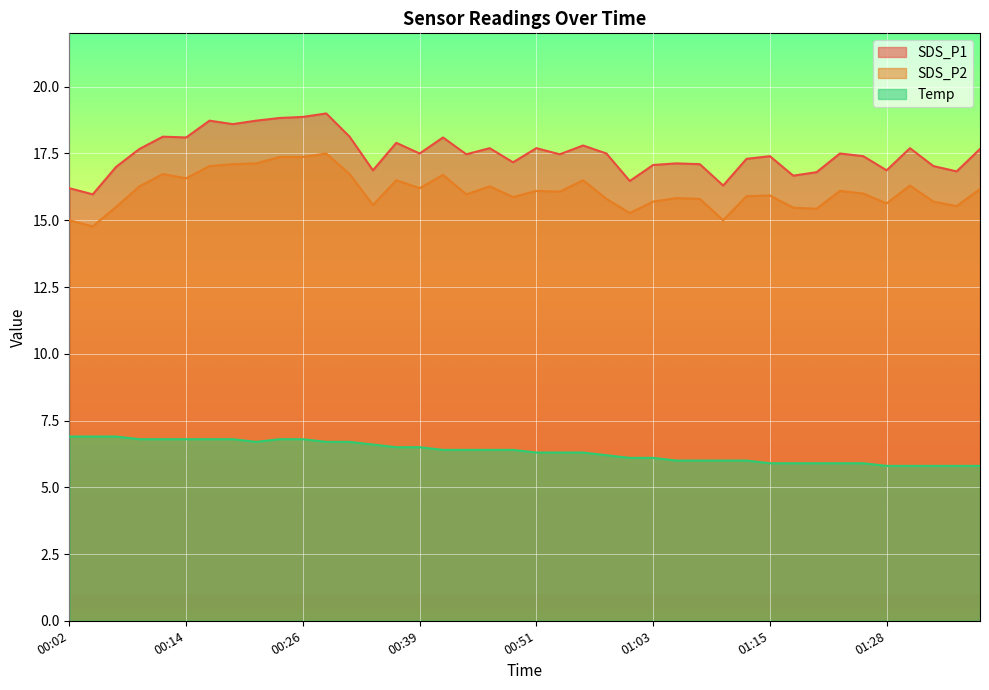

Count the number of data series in this chart.

3